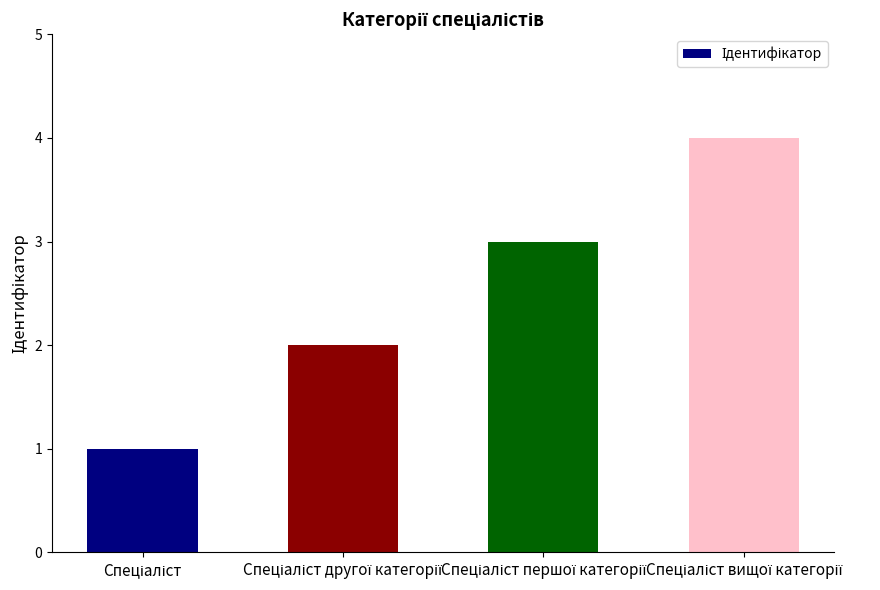

Reading left to right, list all the values displayed in this chart.

1	2	3	4